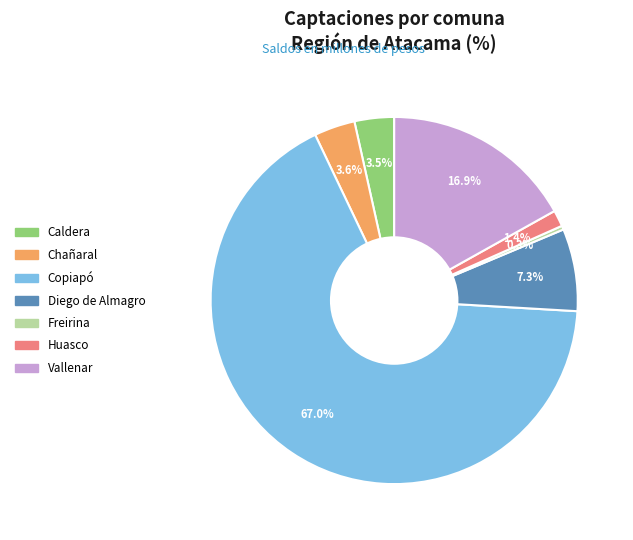

To the nearest percent, what is the combined percentage of Chañaral and Huasco?

5%